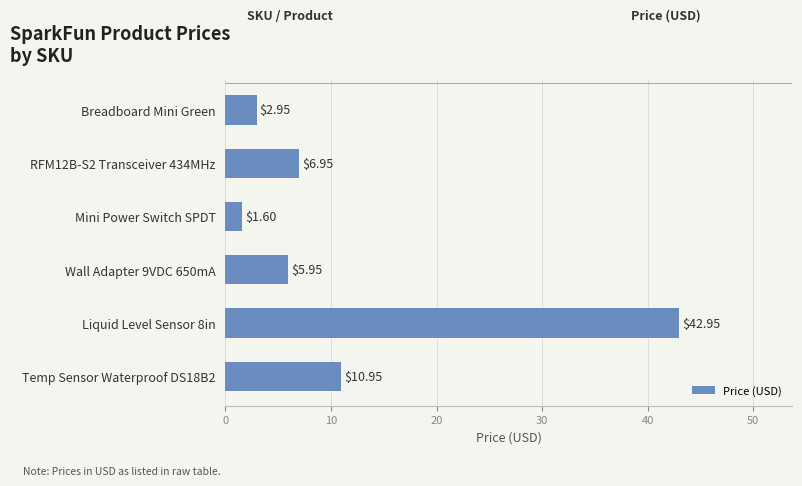

Which has a higher value, Breadboard Mini Green or Temp Sensor Waterproof DS18B2?

Temp Sensor Waterproof DS18B2